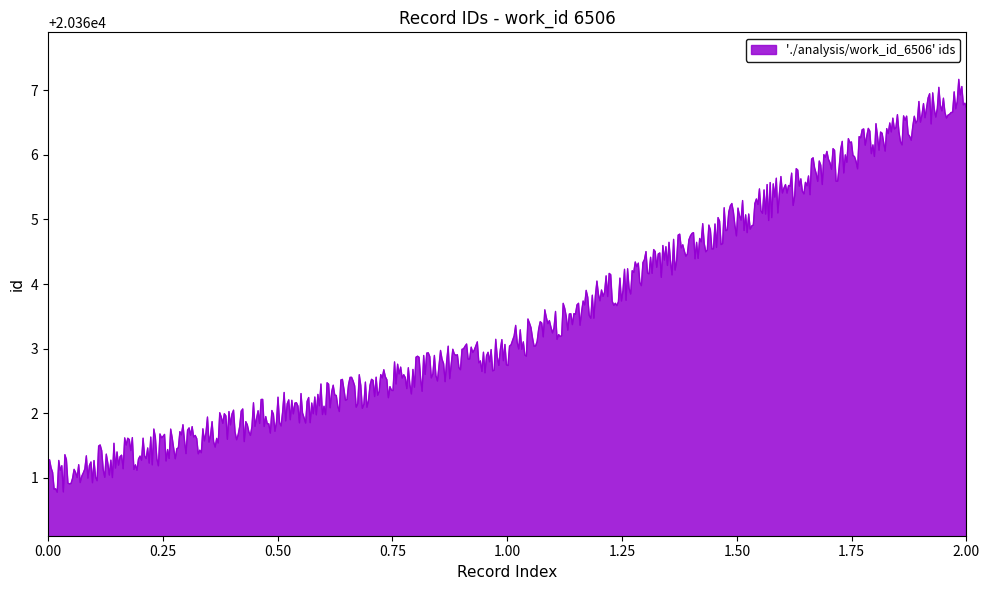

What is the difference between the maximum and minimum values?

6.4